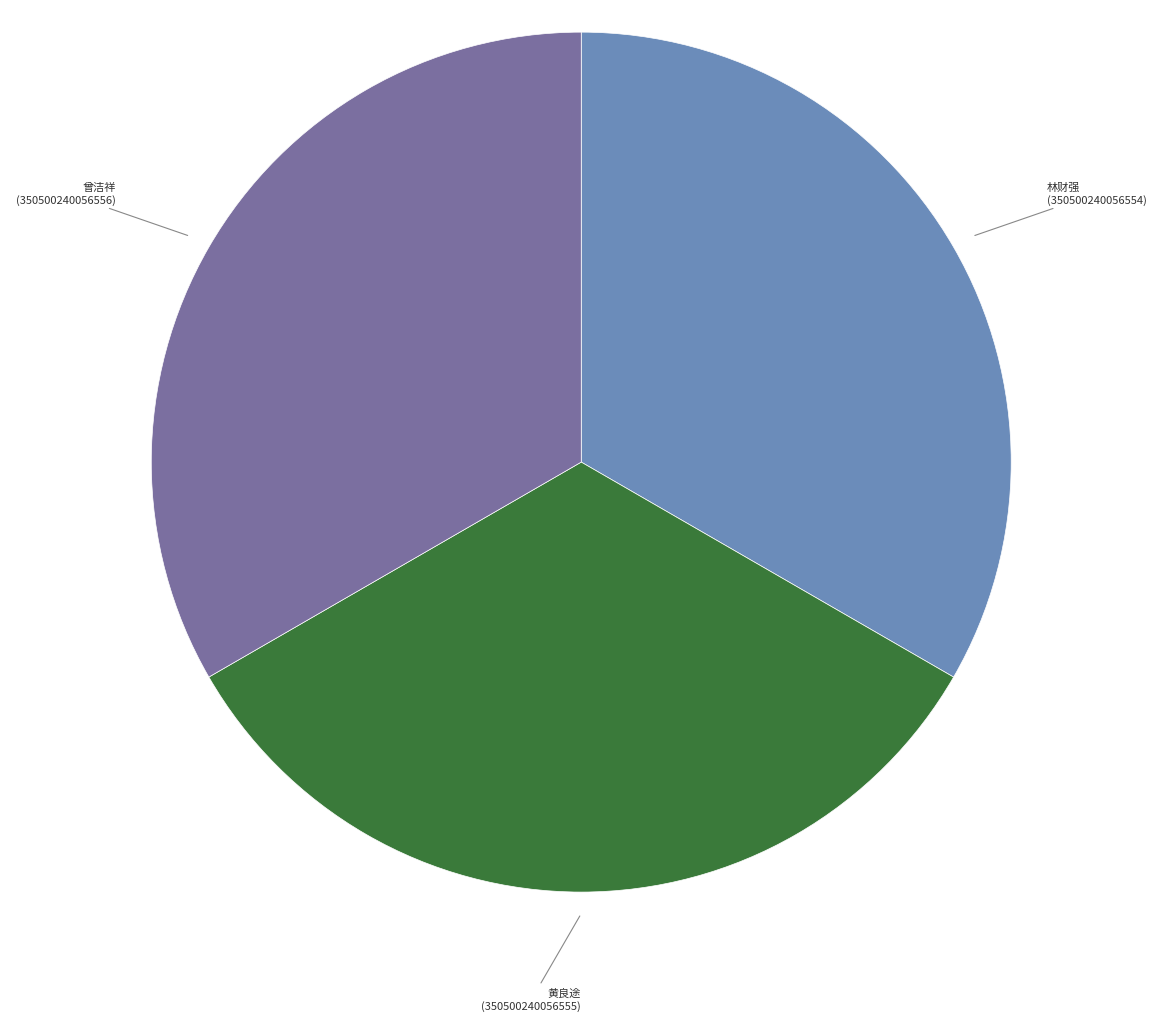

Approximately how many times larger is the value at 曾洁祥 (350500240056556) compared to 林财强 (350500240056554)?

1.0